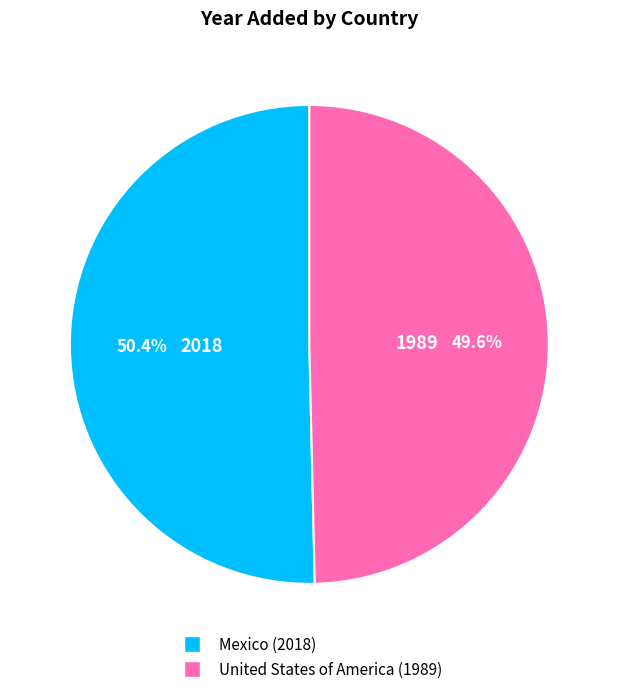

What is the ratio of the value at Mexico to the value at United States of America?

1.0